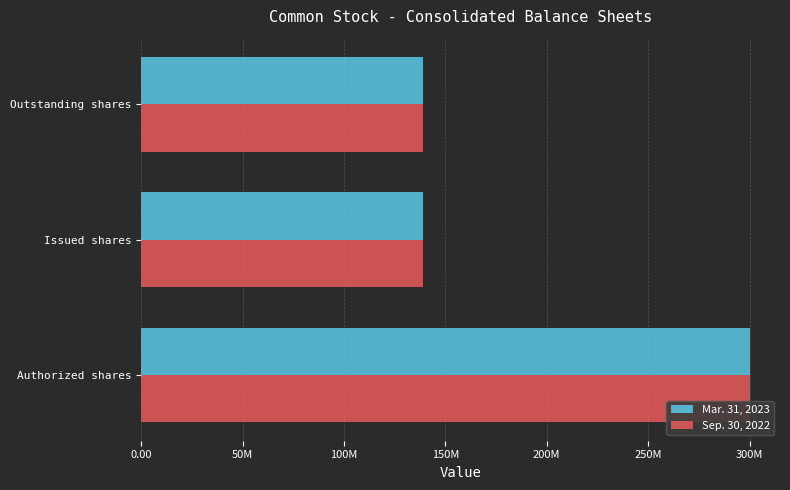

What are all the series names shown in the legend?

Mar. 31, 2023, Sep. 30, 2022